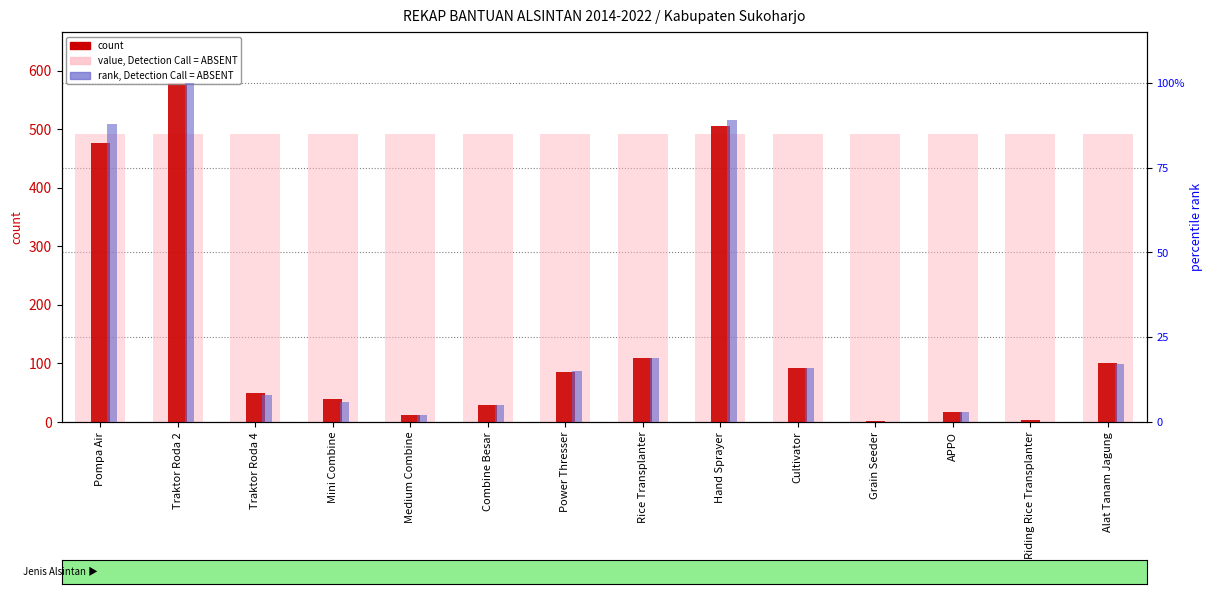

What is the sum of all count values?

2100.0